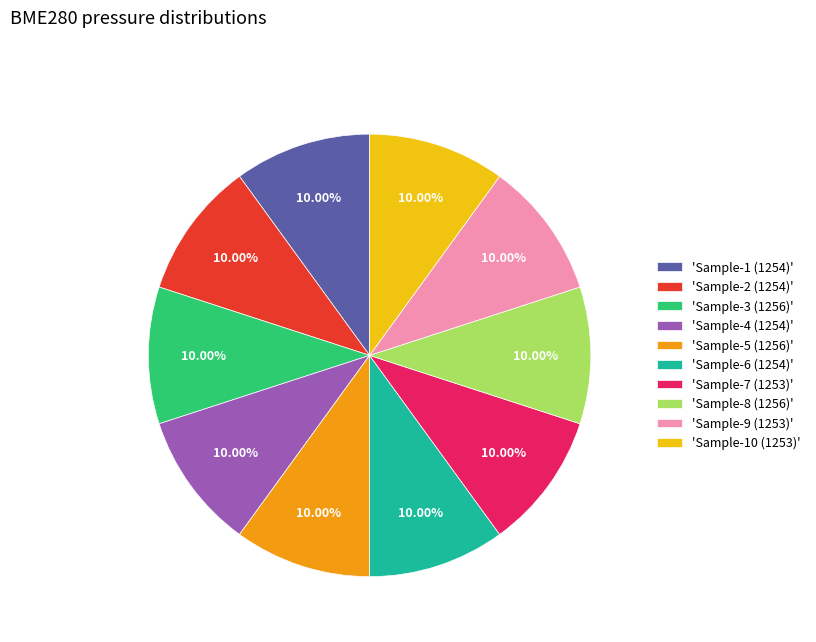

Do 'Sample-8 (1256)' and 'Sample-5 (1256)' together represent more than half of the pie?

No